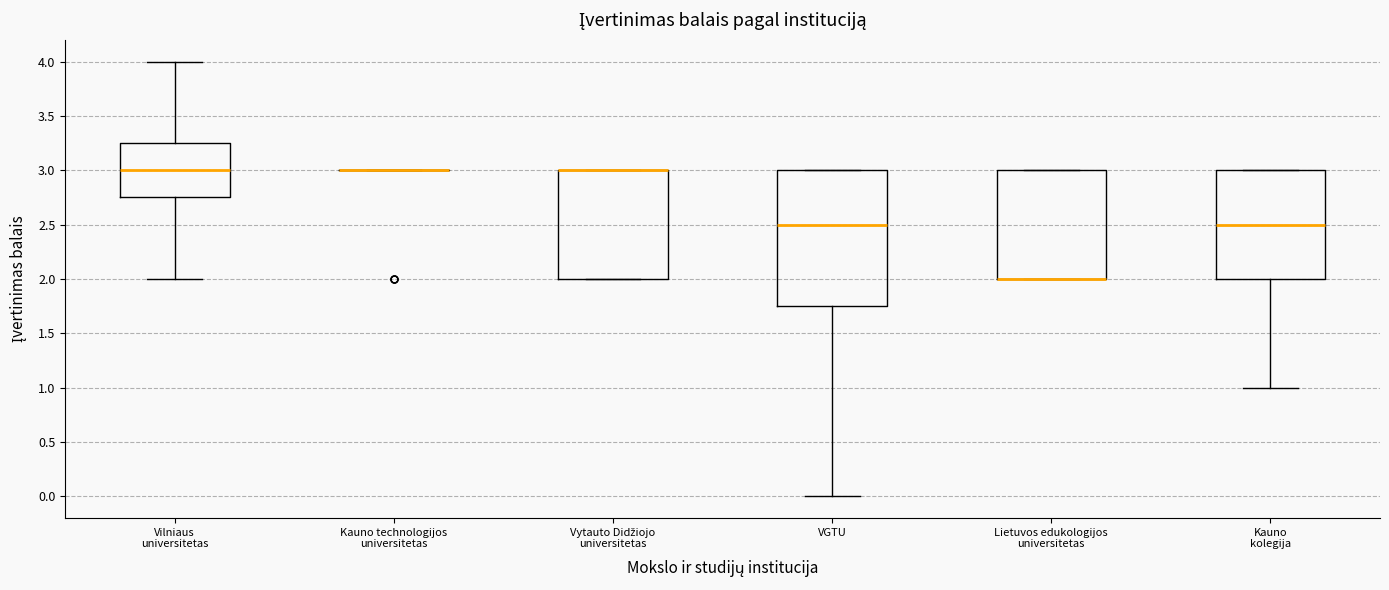

Comparing the boxes themselves (not the whiskers), which one is the tallest?

VGTU